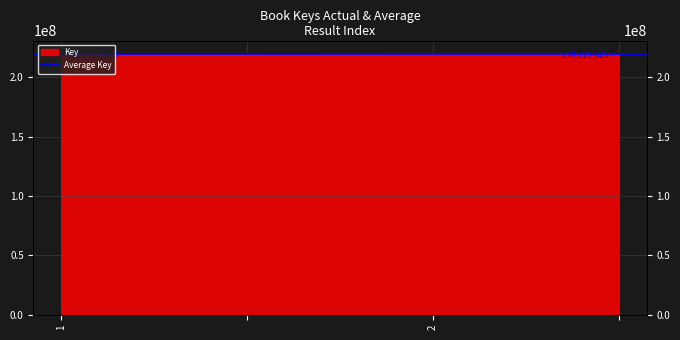

What is the sum of the values at 1 and 2?

438747934